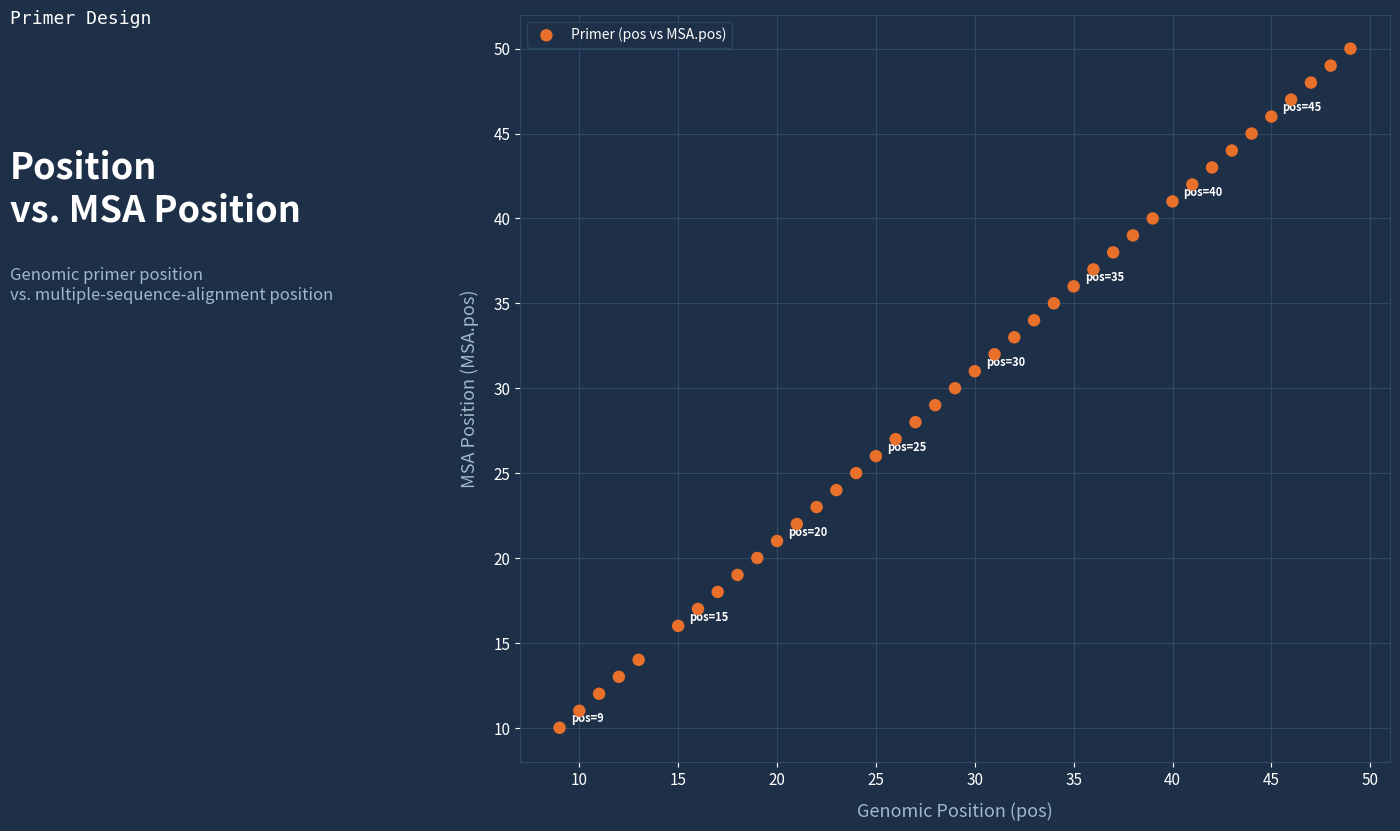

What is the range of Y values (max minus min)?

40